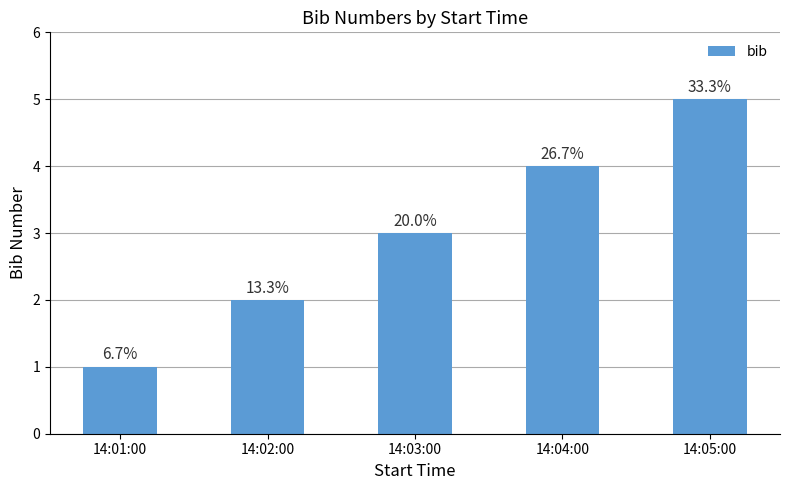

Reading right to left, what are all the values shown in this chart?

5	4	3	2	1